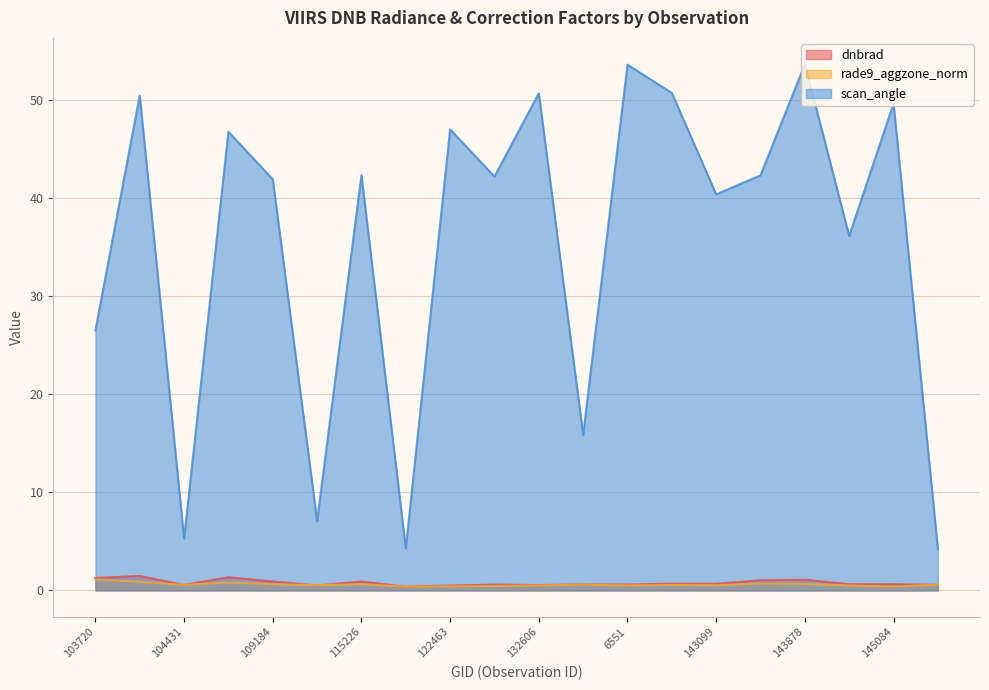

What are all the series names shown in the legend?

dnbrad, rade9_aggzone_norm, scan_angle